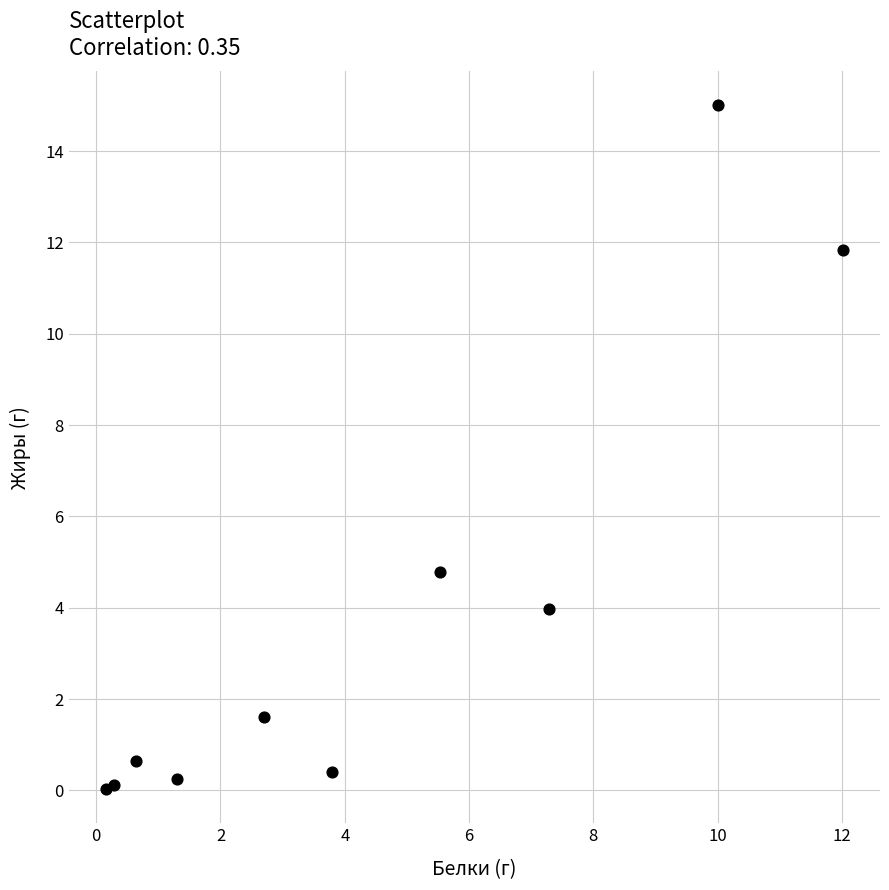

What Y value in the scatter plot is closest to 7?

4.8